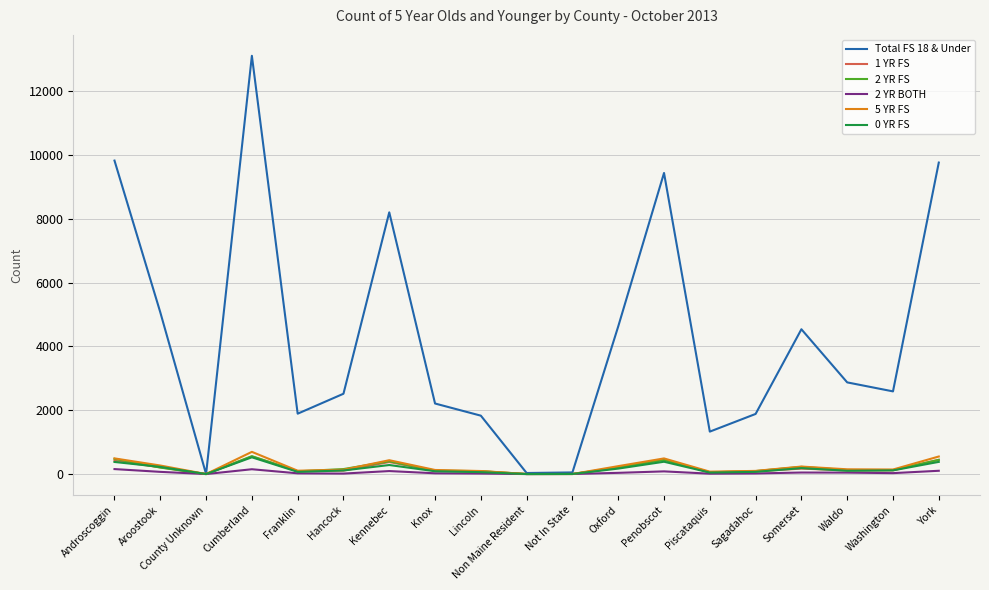

In 2 YR FS, how many points are lower than both neighbors (excluding endpoints)?

5